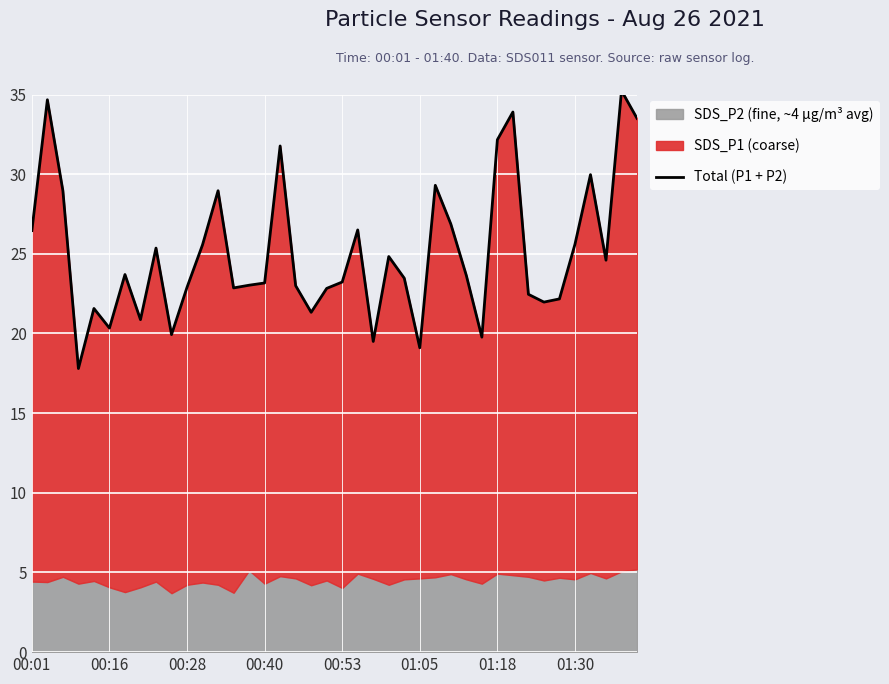

What is the average value?

25.1